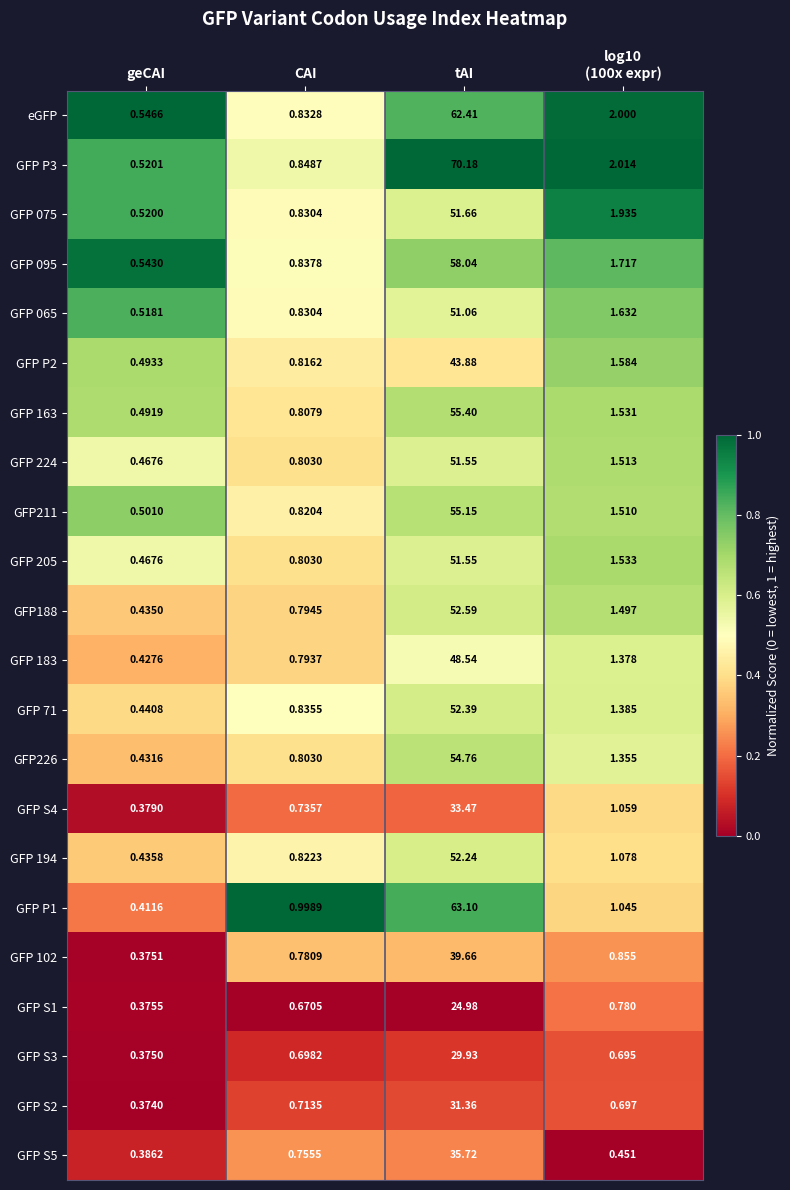

At which label does eGFP reach its peak?

tAI